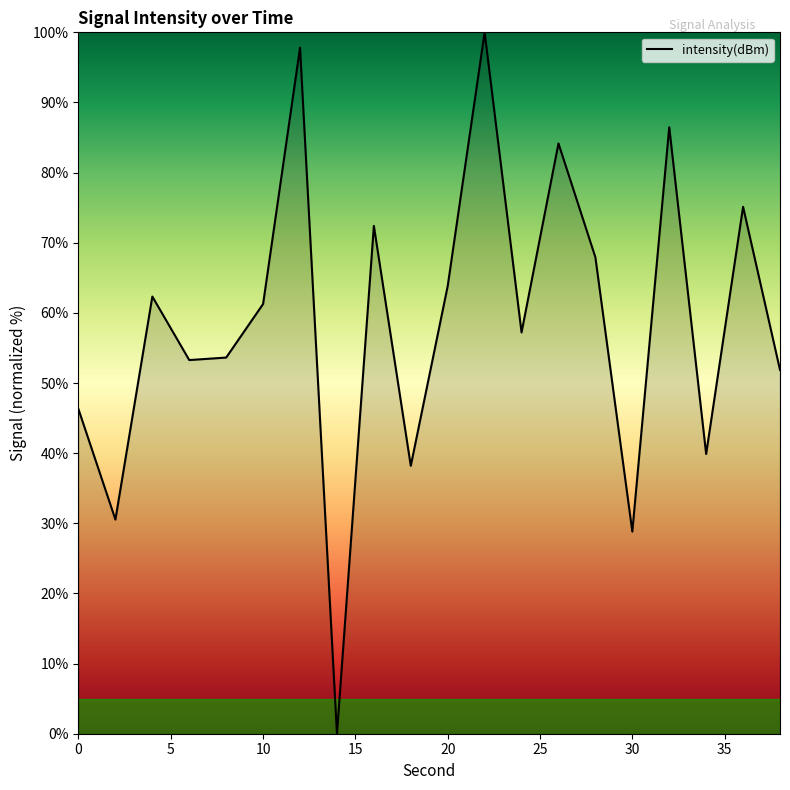

What is the difference between the maximum and minimum values?

100.0